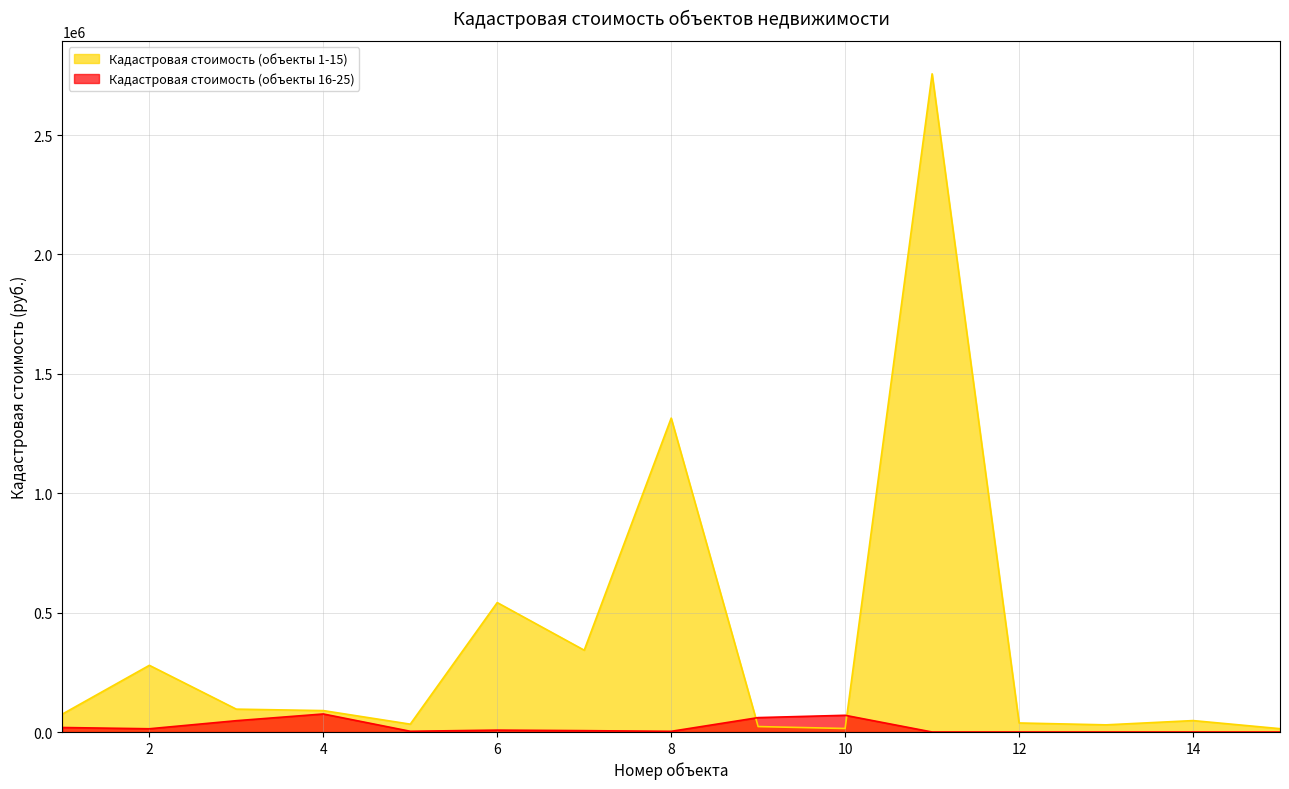

Where is Кадастровая стоимость (объекты 1-15) nearest to the value 1385092?

8